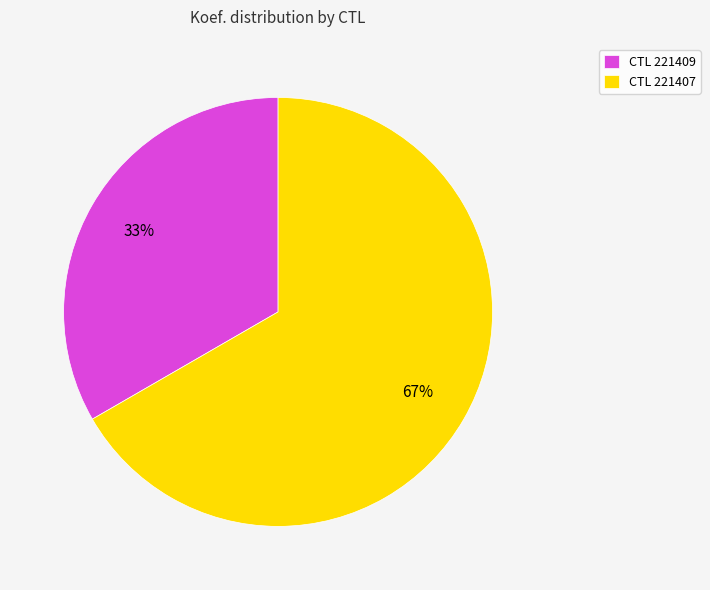

Do CTL 221407 and CTL 221409 together represent more than half of the pie?

Yes